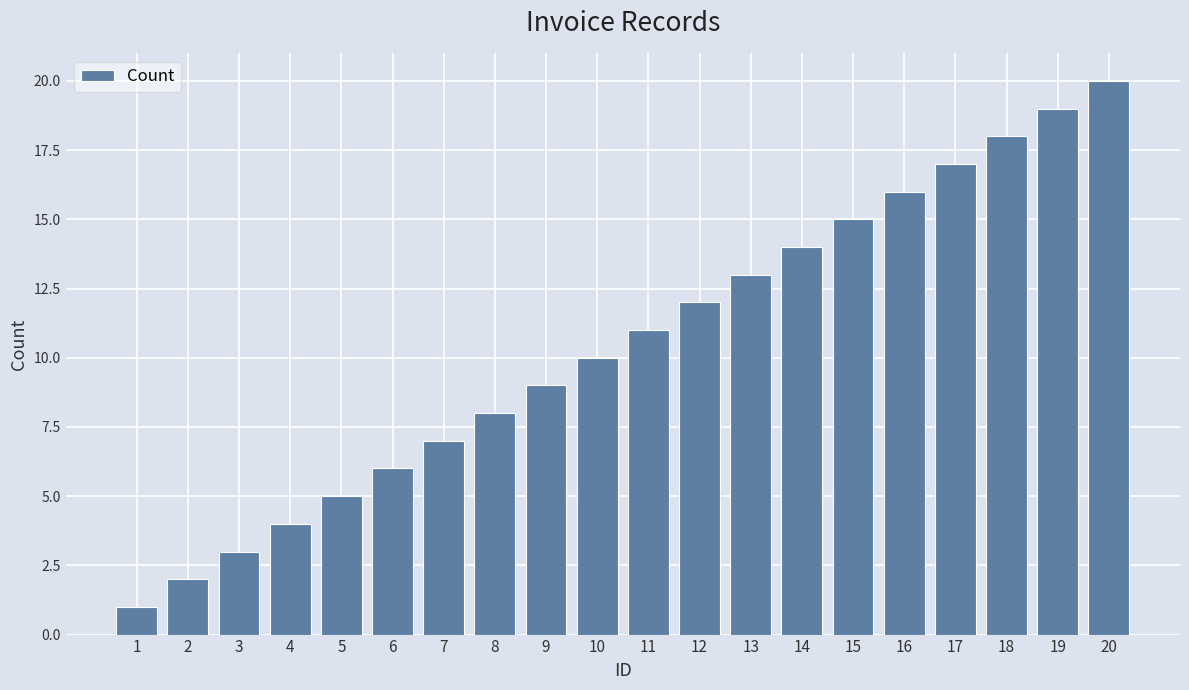

At which label is the value closest to 10?

10